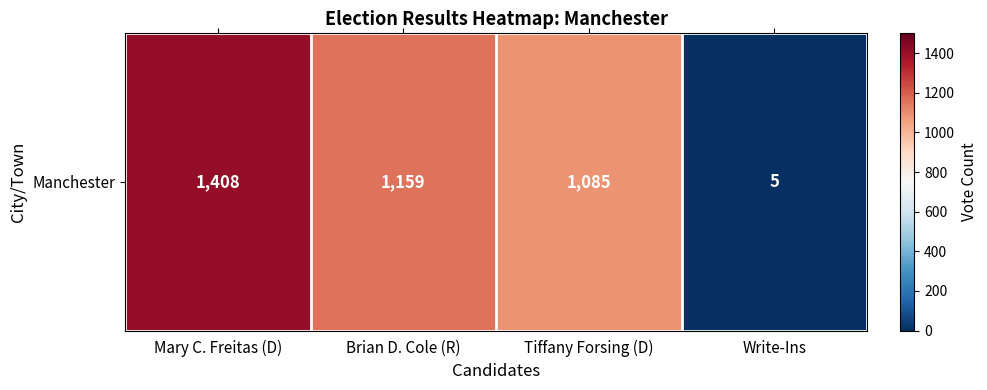

What is the change in value from Tiffany Forsing (D) to Write-Ins?

-1080